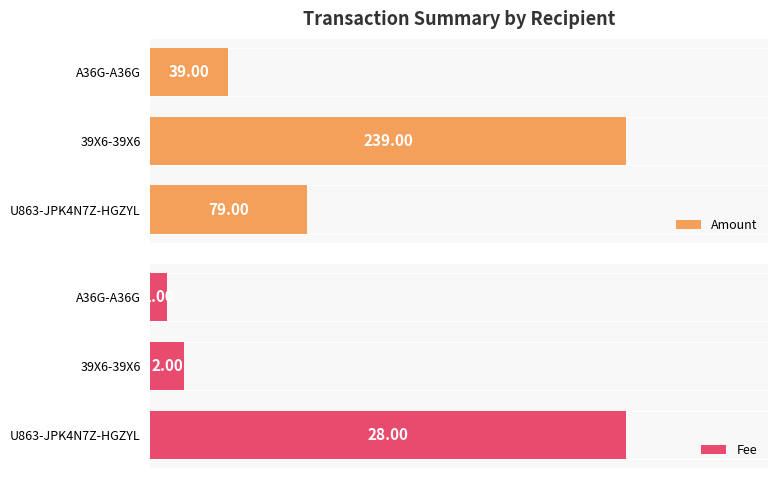

Are the bars grouped side by side (vs. stacked)?

Yes